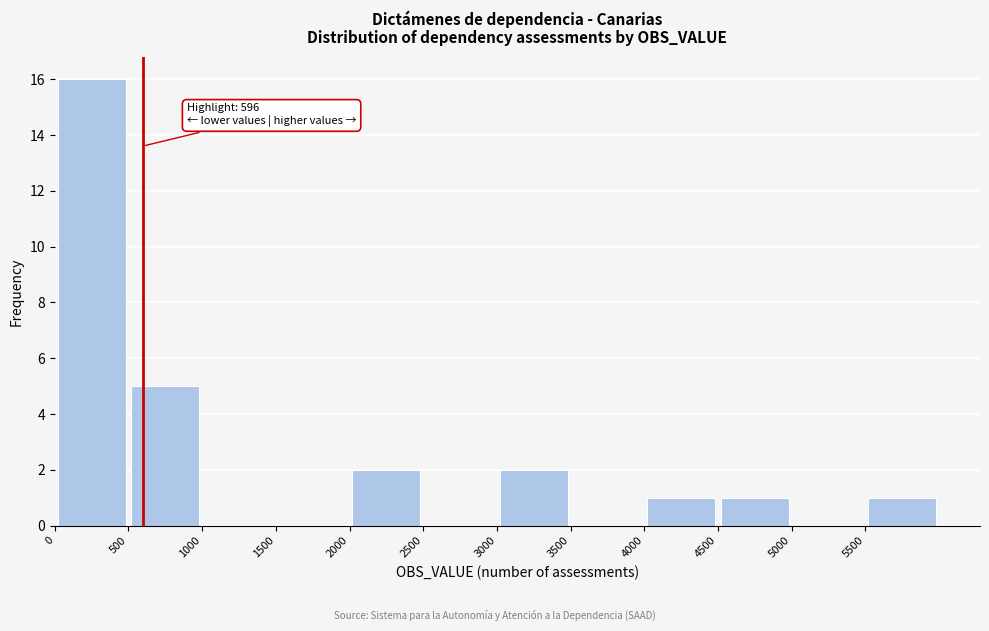

Over which range of the x-axis is the bar tallest?

0 to 500